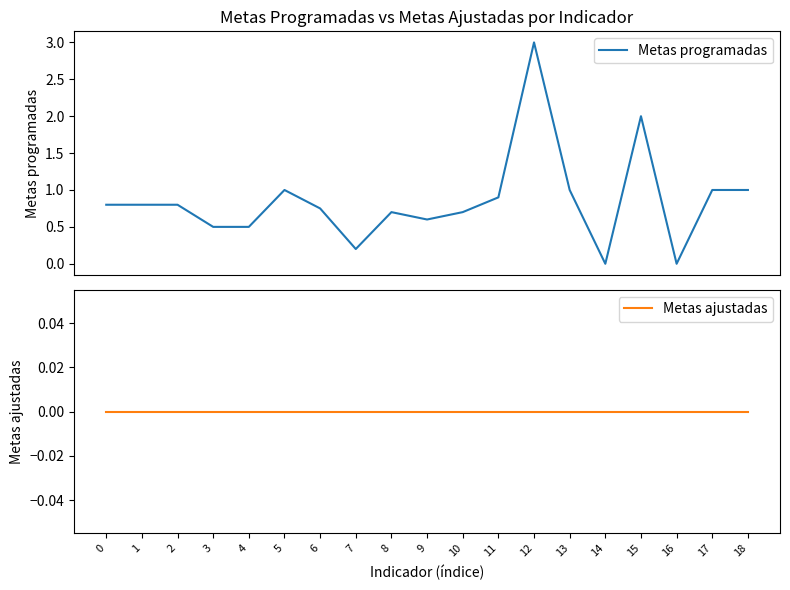

Between 4 and 9, which series saw the biggest shift?

Metas programadas